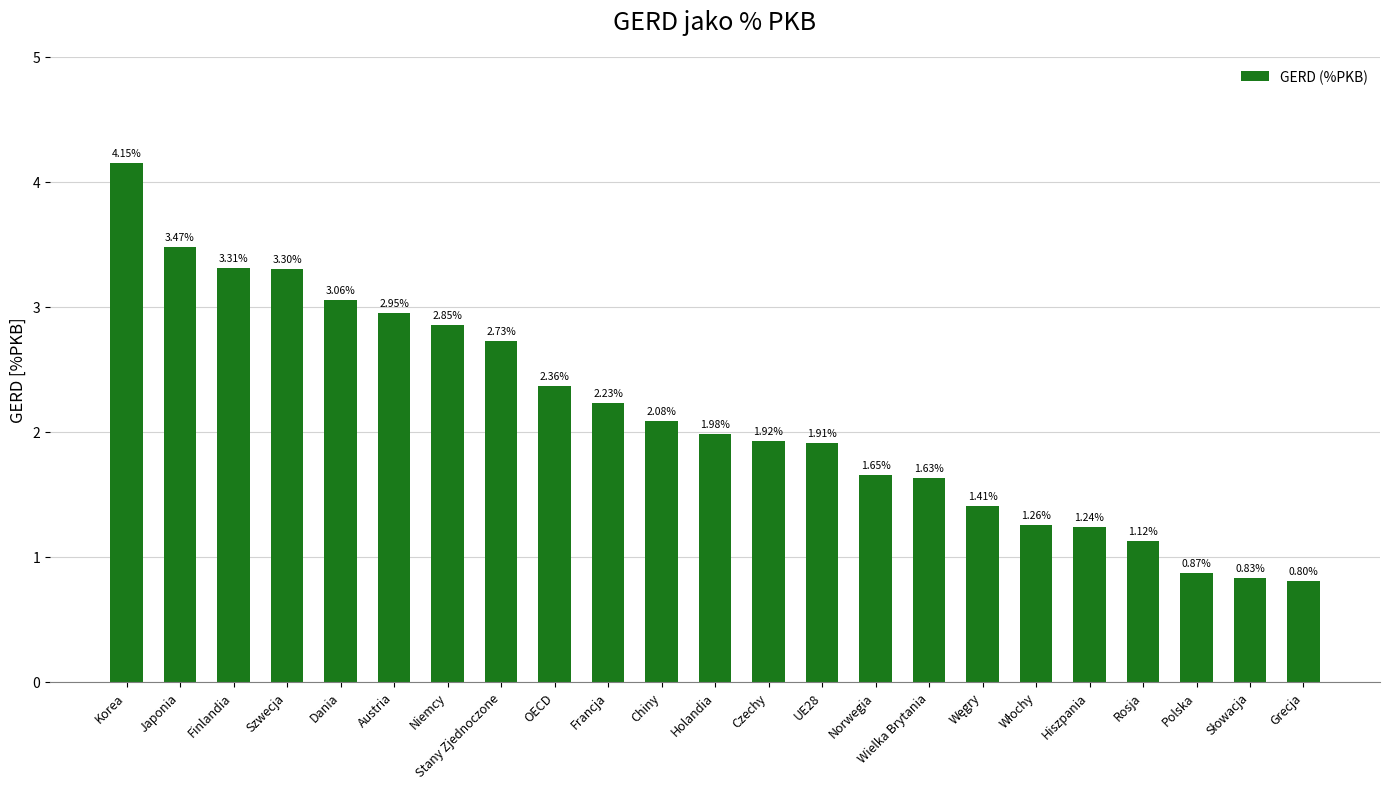

What is the sum of the values at Chiny and Finlandia?

5.4